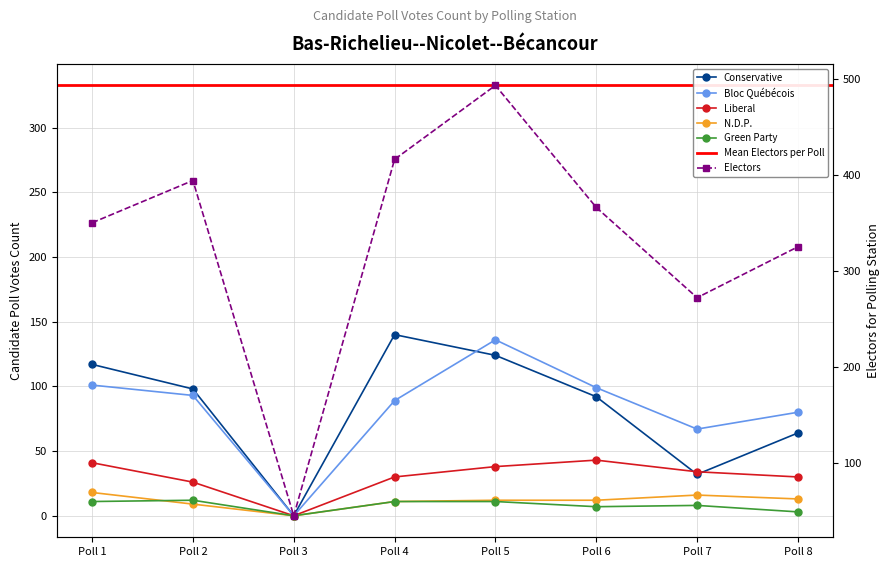

True or false: Liberal has a value of 30 at Poll 8.

True